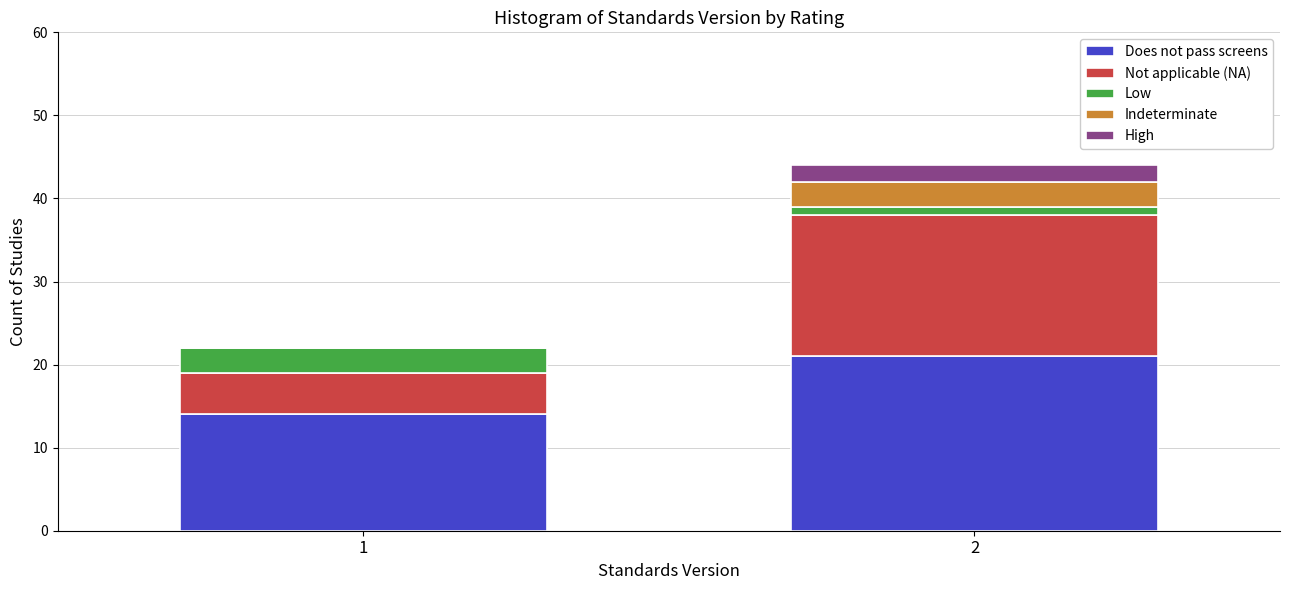

Reading left to right, transcribe the values for Does not pass screens.

1=14	2=21